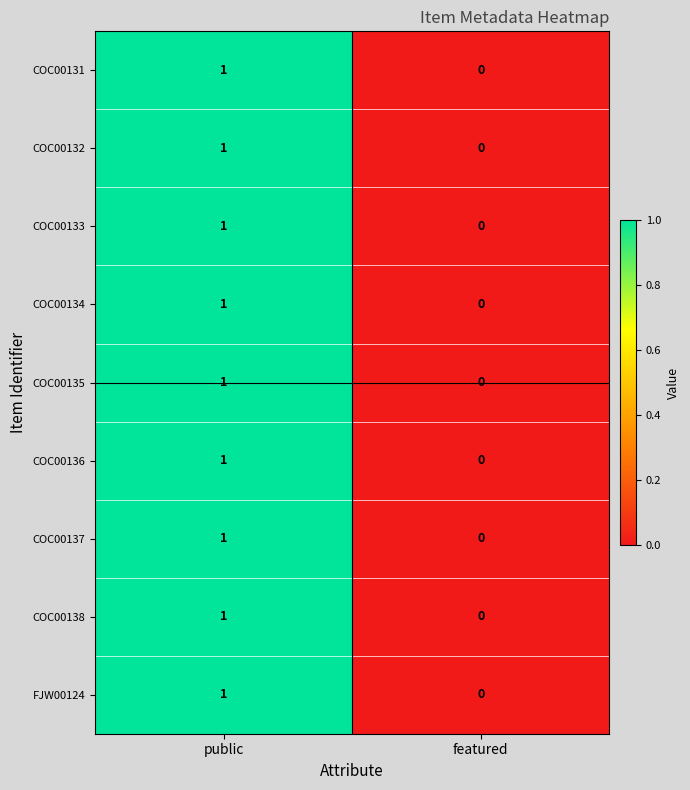

Is it true that COC00136 equals 1 at public?

True